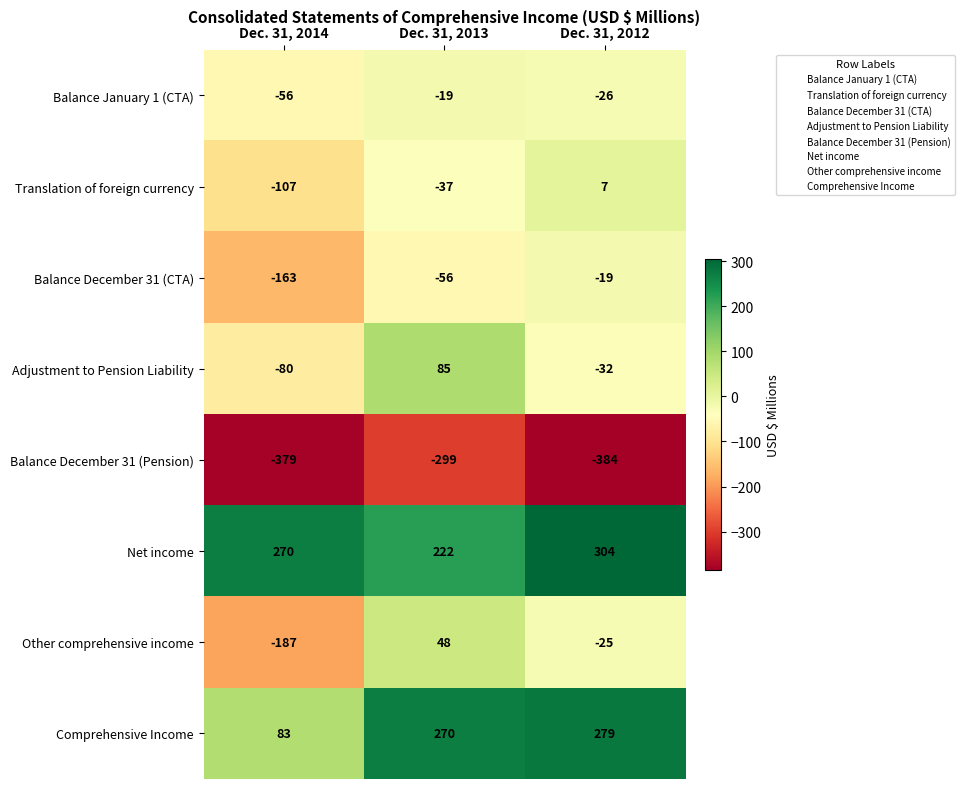

Reading left to right, extract all data points from this chart.

Balance January 1 (CTA): Dec. 31, 2014=-56	Dec. 31, 2013=-19	Dec. 31, 2012=-26
Translation of foreign currency: Dec. 31, 2014=-107	Dec. 31, 2013=-37	Dec. 31, 2012=7
Balance December 31 (CTA): Dec. 31, 2014=-163	Dec. 31, 2013=-56	Dec. 31, 2012=-19
Adjustment to Pension Liability: Dec. 31, 2014=-80	Dec. 31, 2013=85	Dec. 31, 2012=-32
Balance December 31 (Pension): Dec. 31, 2014=-379	Dec. 31, 2013=-299	Dec. 31, 2012=-384
Net income: Dec. 31, 2014=270	Dec. 31, 2013=222	Dec. 31, 2012=304
Other comprehensive income: Dec. 31, 2014=-187	Dec. 31, 2013=48	Dec. 31, 2012=-25
Comprehensive Income: Dec. 31, 2014=83	Dec. 31, 2013=270	Dec. 31, 2012=279